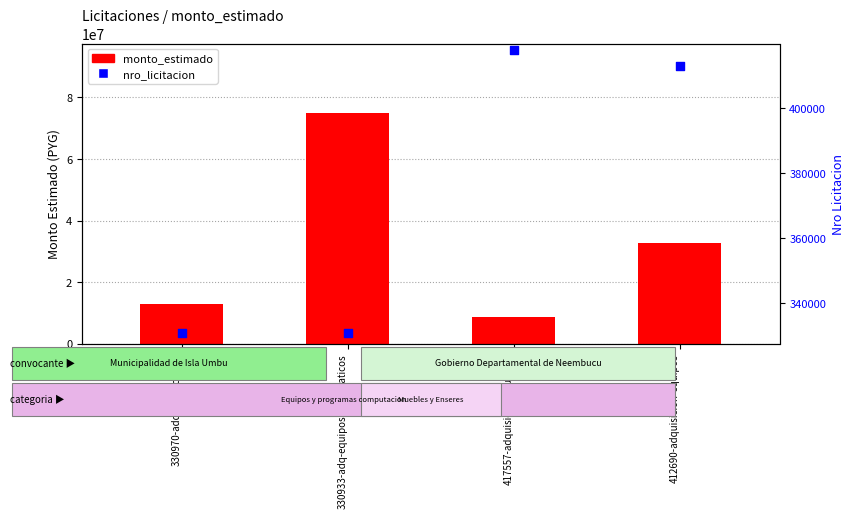

What are all the series names shown in the legend?

monto_estimado, nro_licitacion